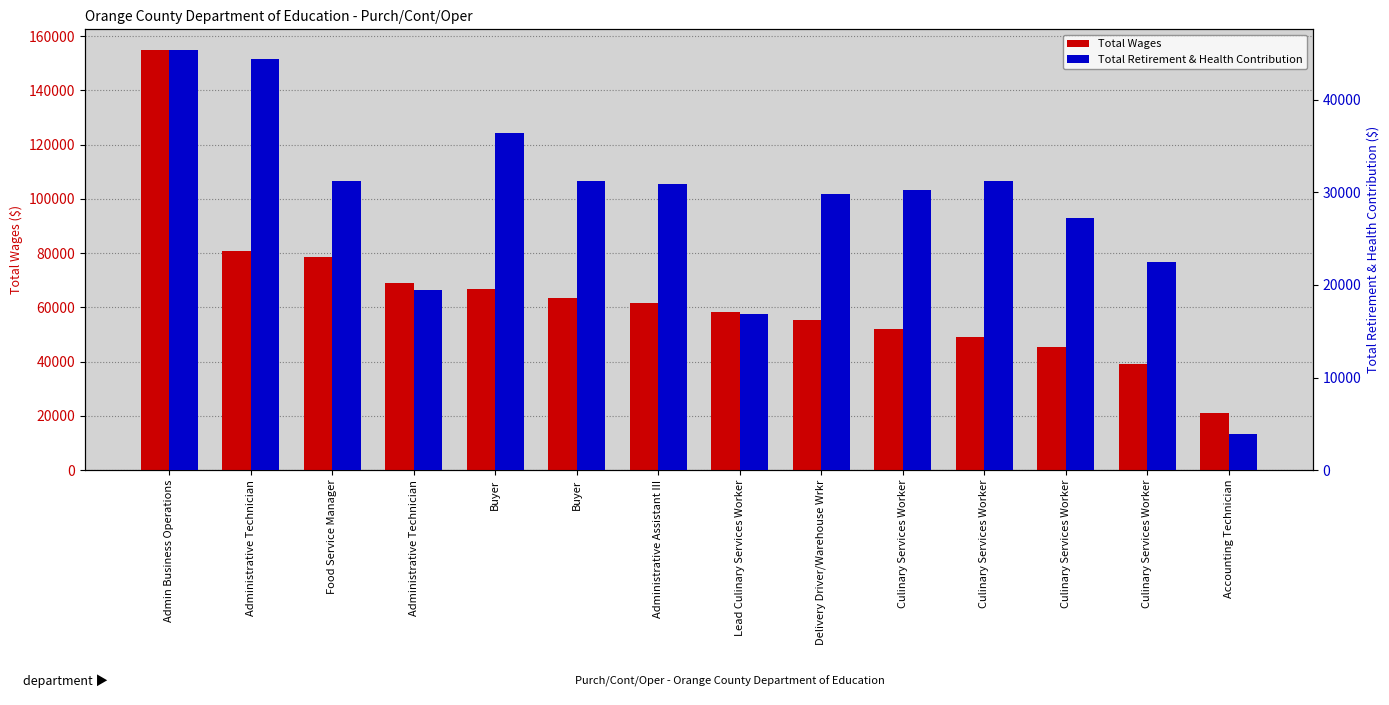

Is the value of Total Wages at Culinary Services Worker greater than the value of Total Retirement & Health Contribution at Culinary Services Worker?

Yes